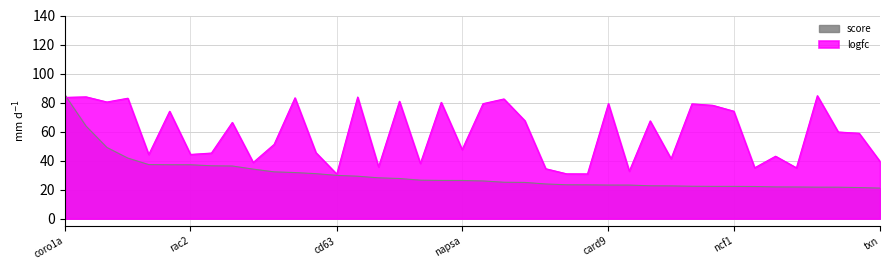

At how many categories does at least one series exceed 67?

18